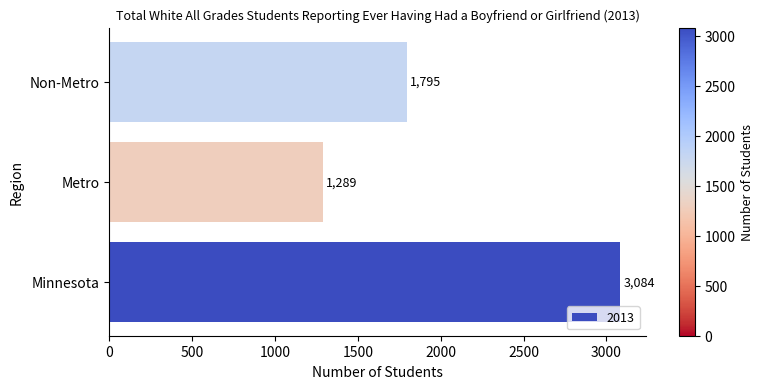

Does the chart contain stacked bars?

No